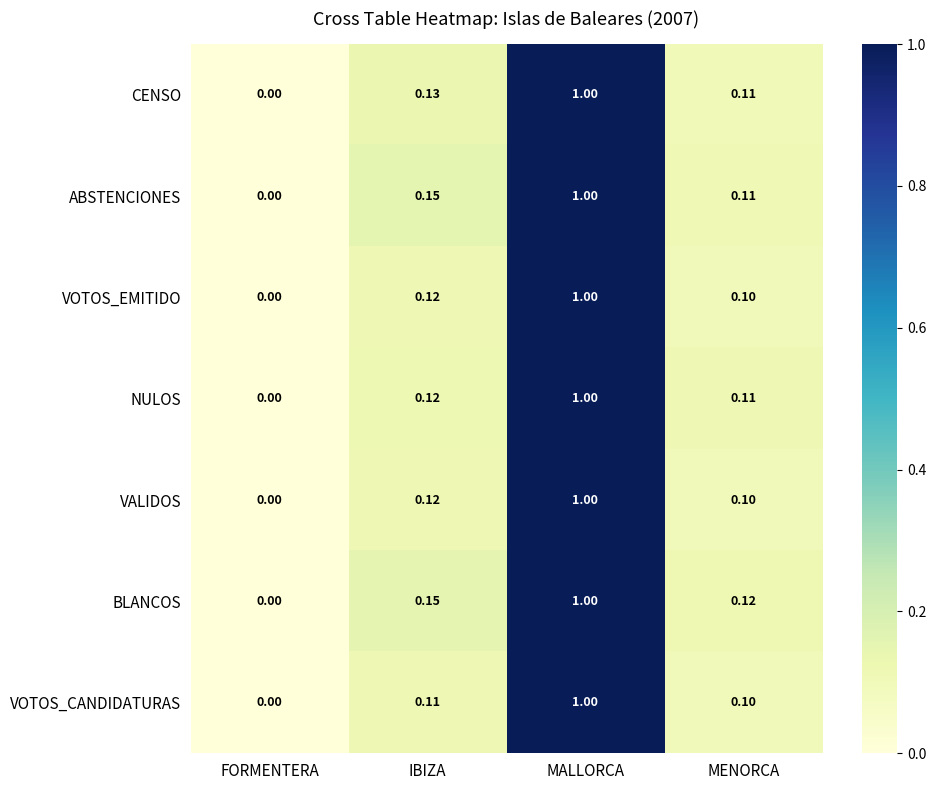

Which category has the highest value in the VOTOS_CANDIDATURAS series?

MALLORCA